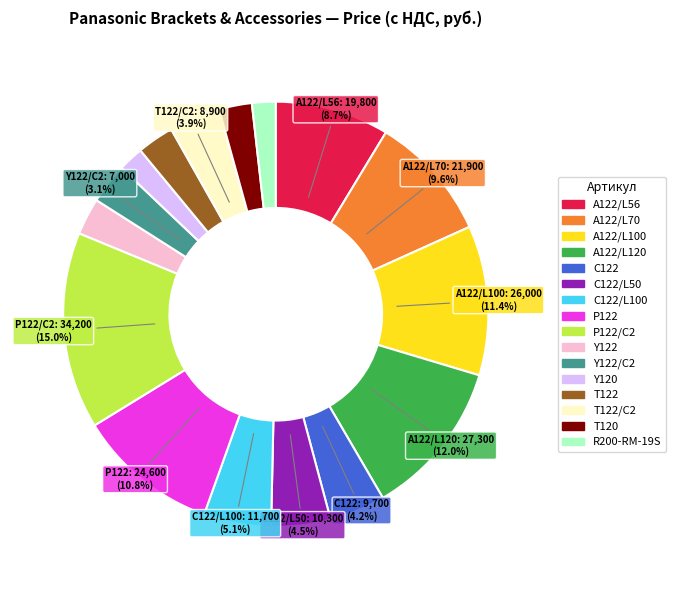

Does any single category account for the majority?

No